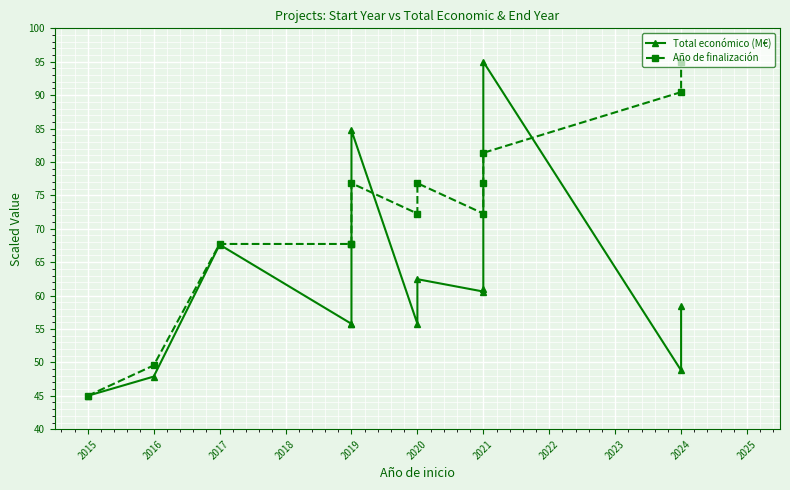

What is the smallest value displayed?

45.0